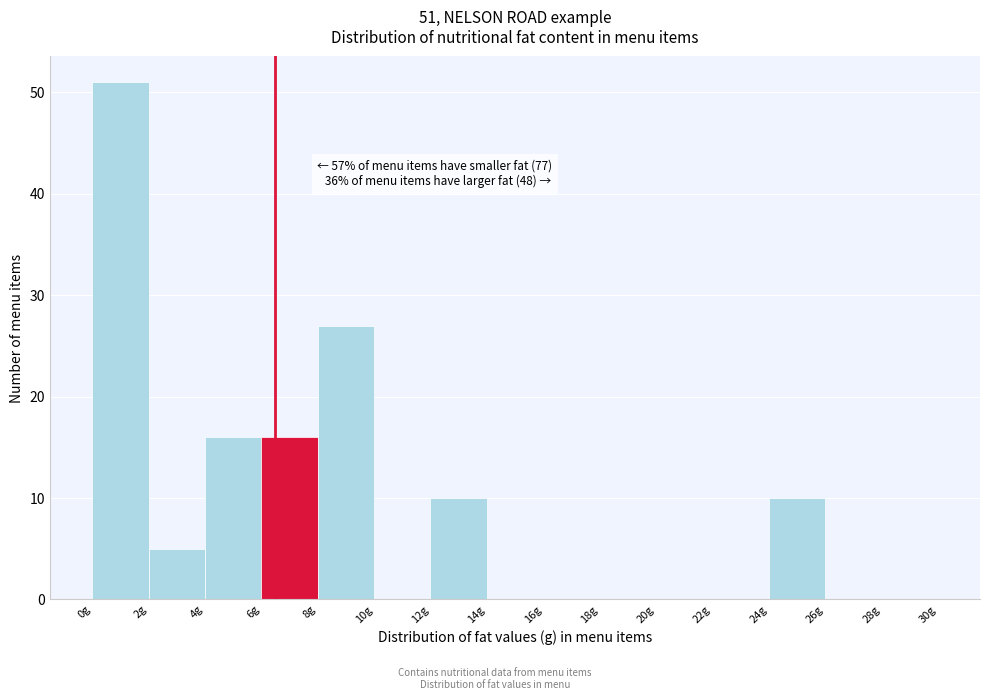

Which range on the x-axis has the tallest bar?

0 to 2